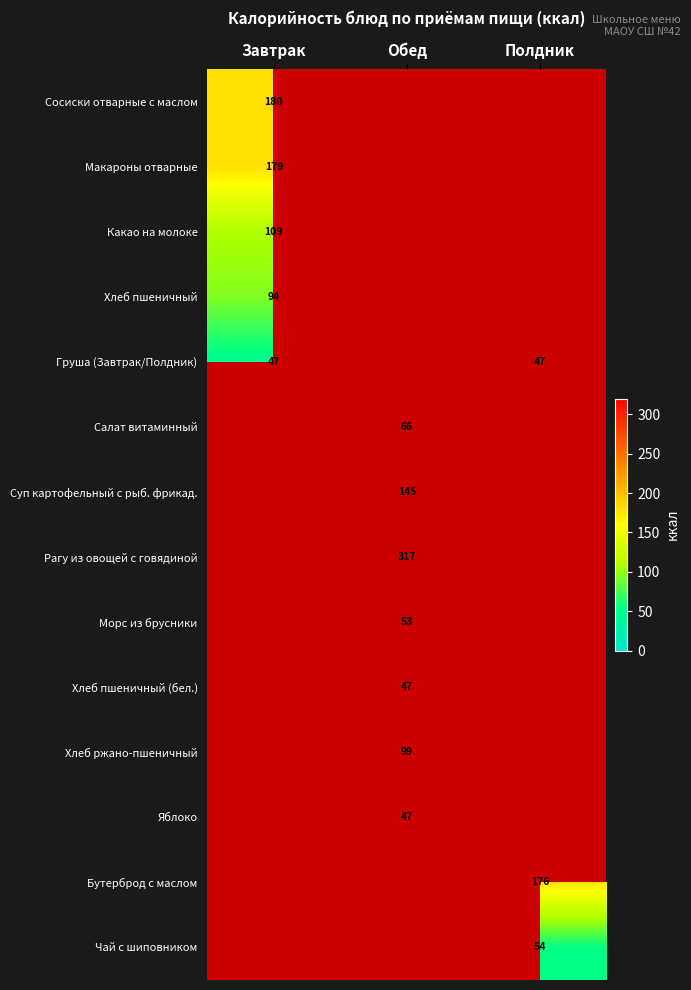

Is it true that Хлеб пшеничный equals 138 at Завтрак?

False